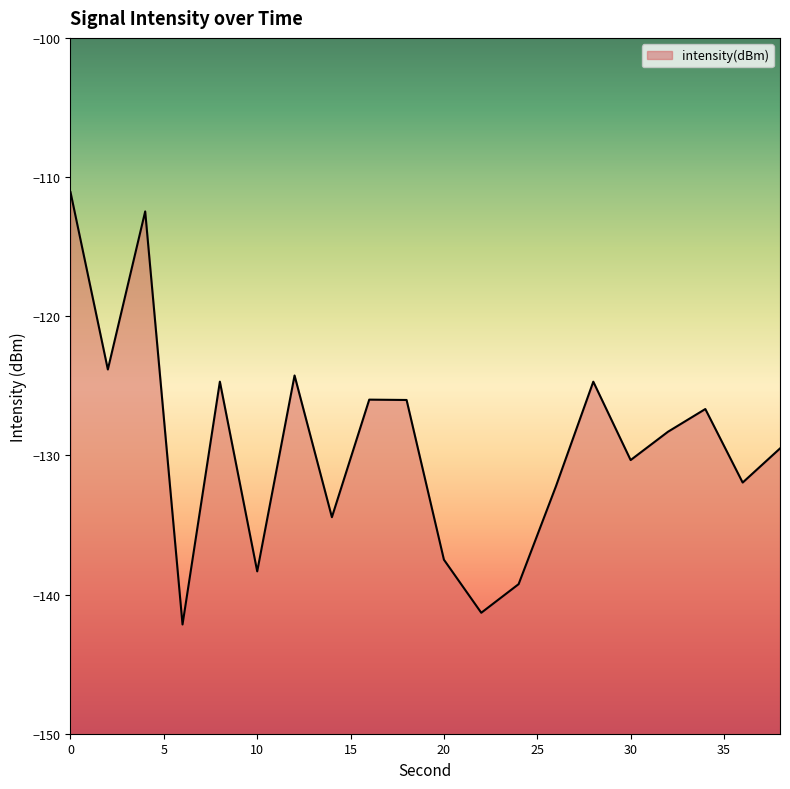

What value does the data have at 32?

-128.3